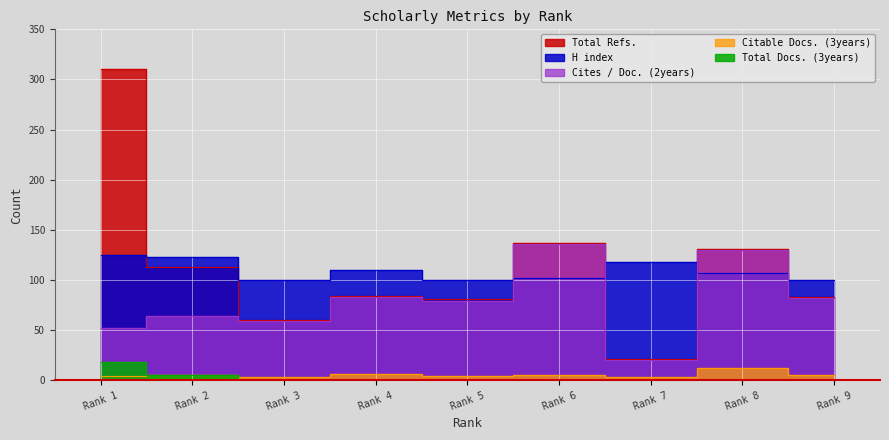

What is the sum of the Citable Docs. (3years) values at Rank 3 and Rank 9?

8